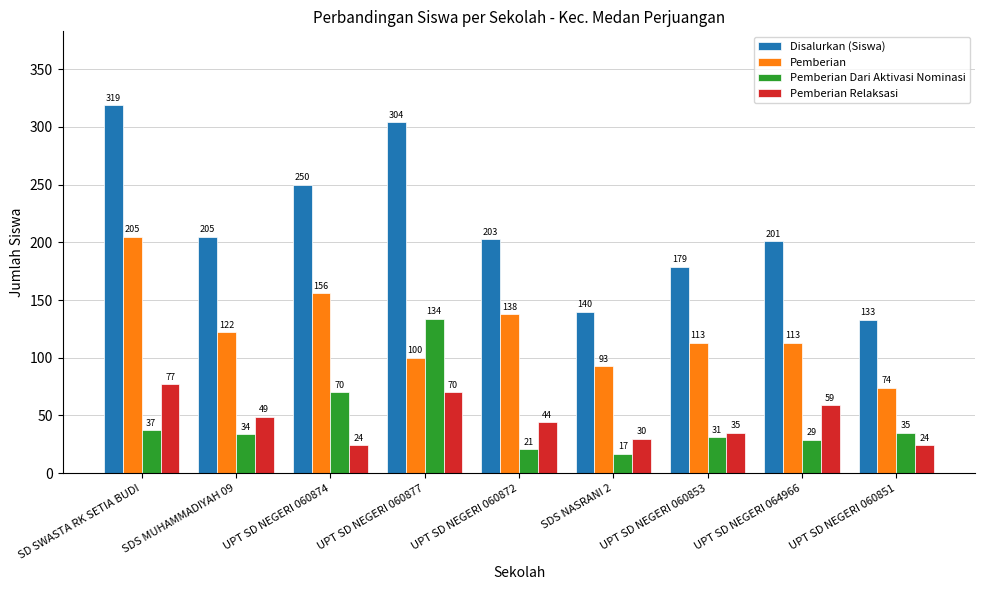

At SDS NASRANI 2, list the series in order from largest to smallest.

Disalurkan (Siswa), Pemberian, Pemberian Relaksasi, Pemberian Dari Aktivasi Nominasi